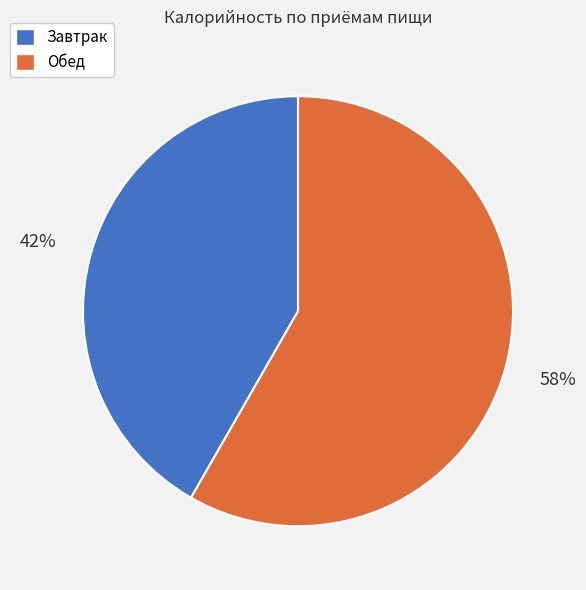

True or false: Обед accounts for 51% of the total.

False